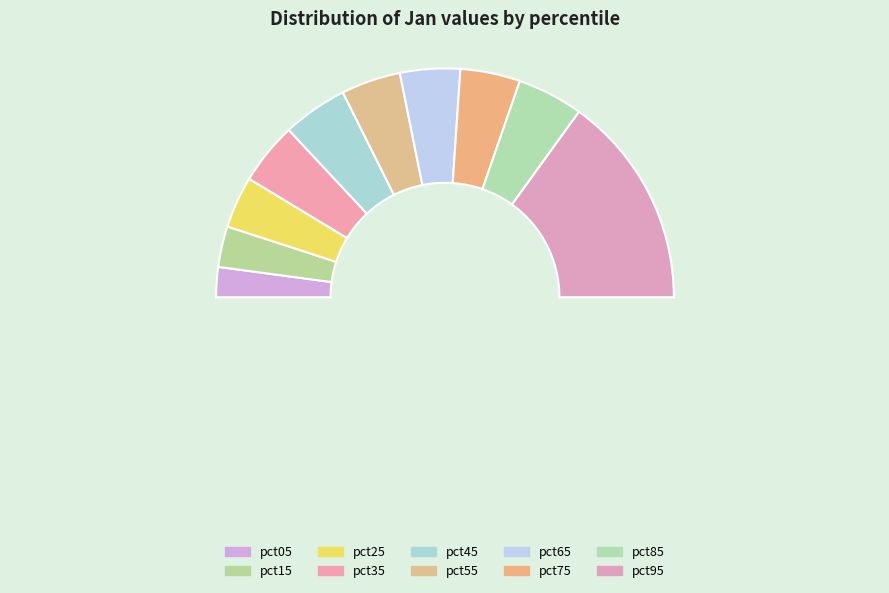

What percentage is NOT represented by pct45?

90.8%